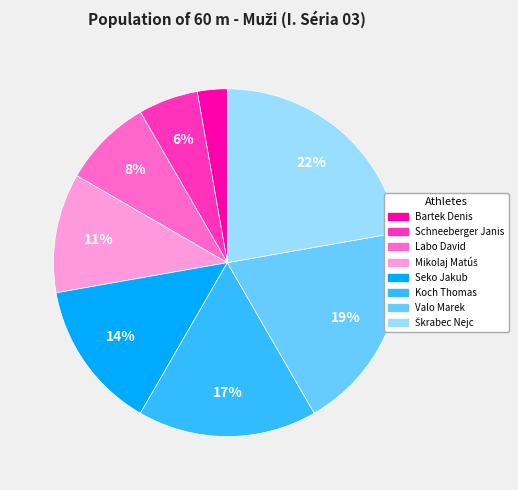

How many slices are in this pie chart?

8